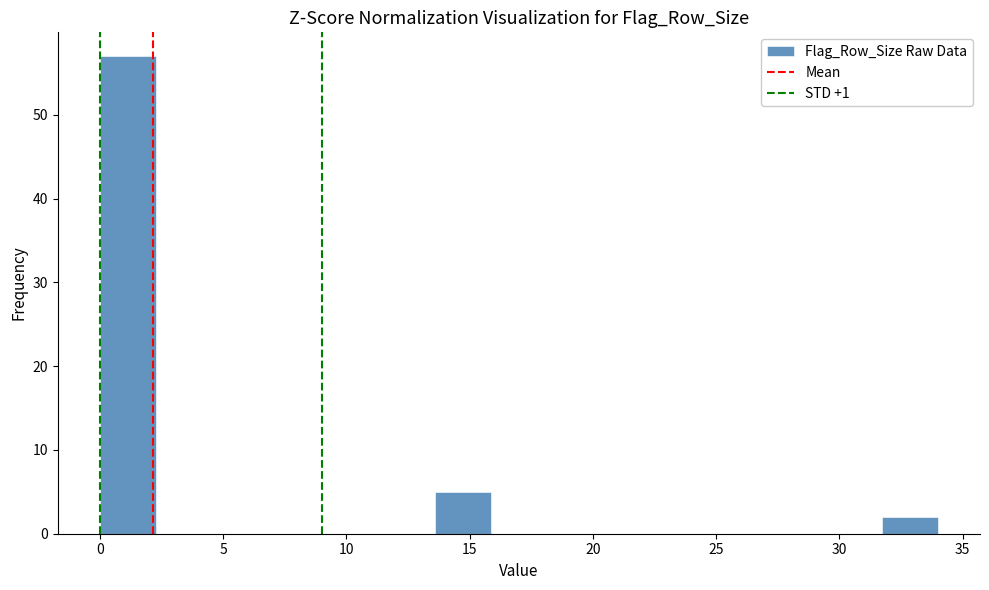

What is the height of the bar covering 13.5 to 16.0 on the x-axis? Neither the bar edges nor the heights are printed on the chart, so give them approximately, as read against the axes.

5